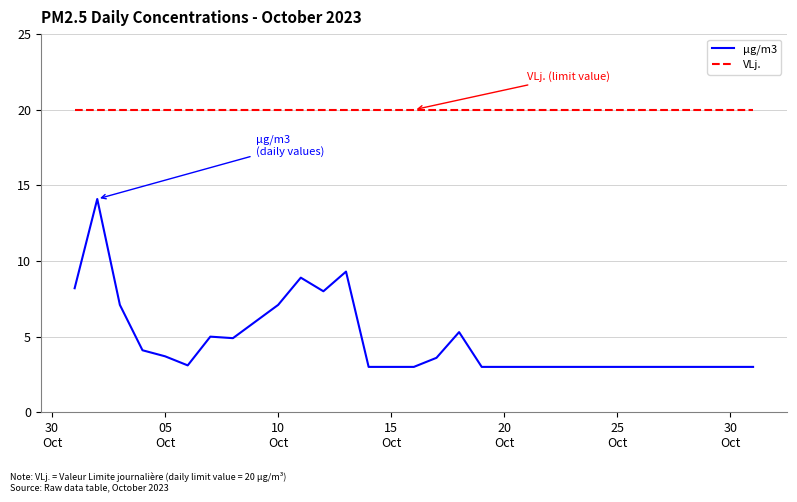

Which series has the largest total across all categories?

VLj.